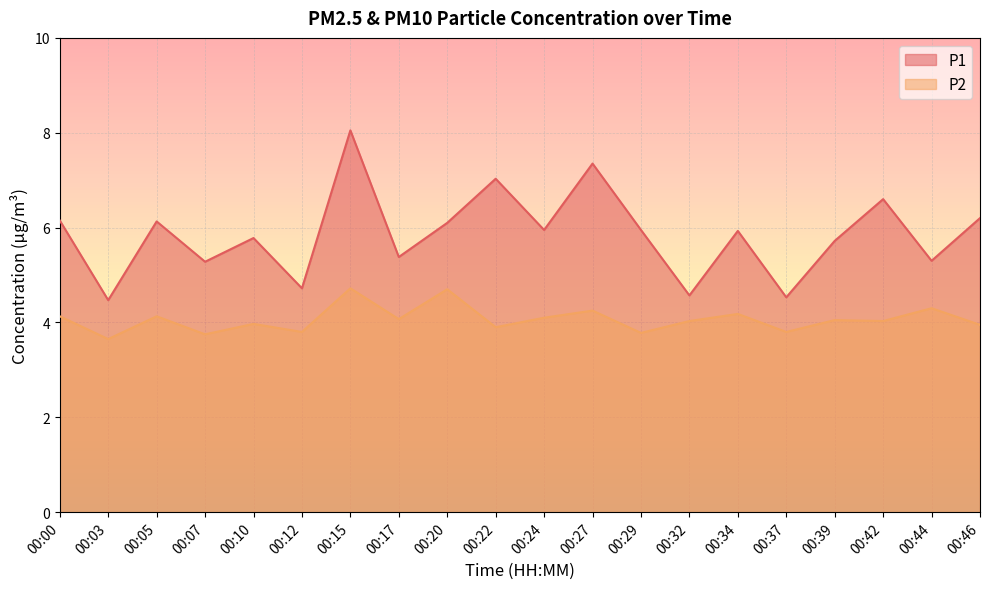

Where is the first local minimum for P2?

00:03